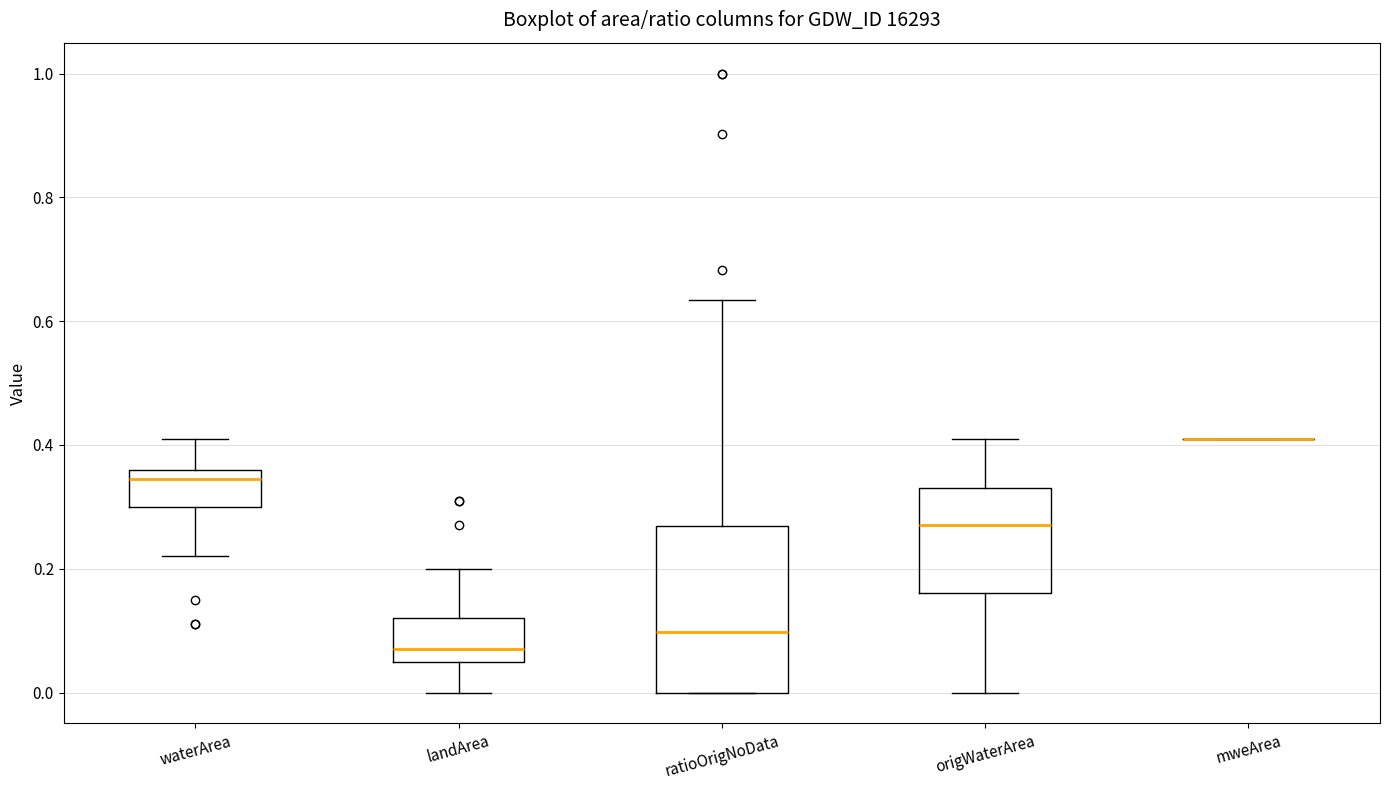

Which box is the tallest, from its lower edge to its upper edge?

ratioOrigNoData